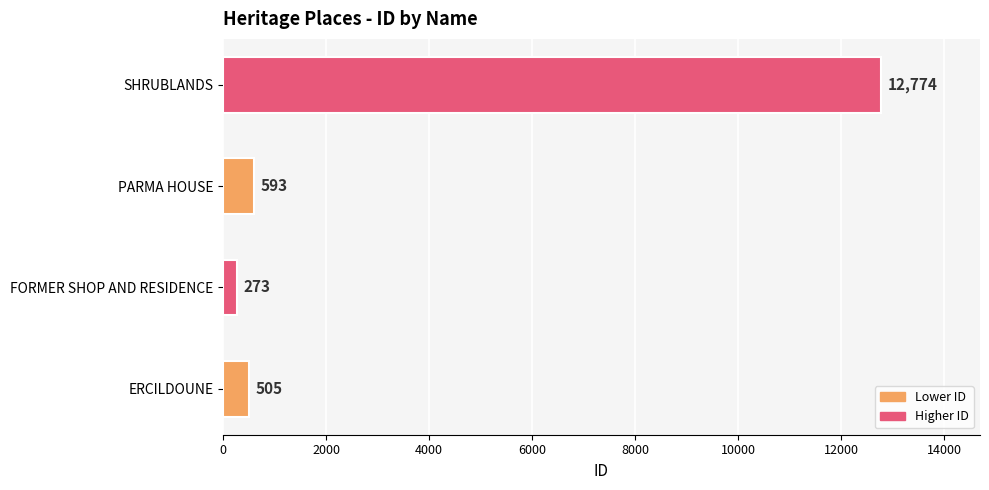

What is the sum of all values?

14145